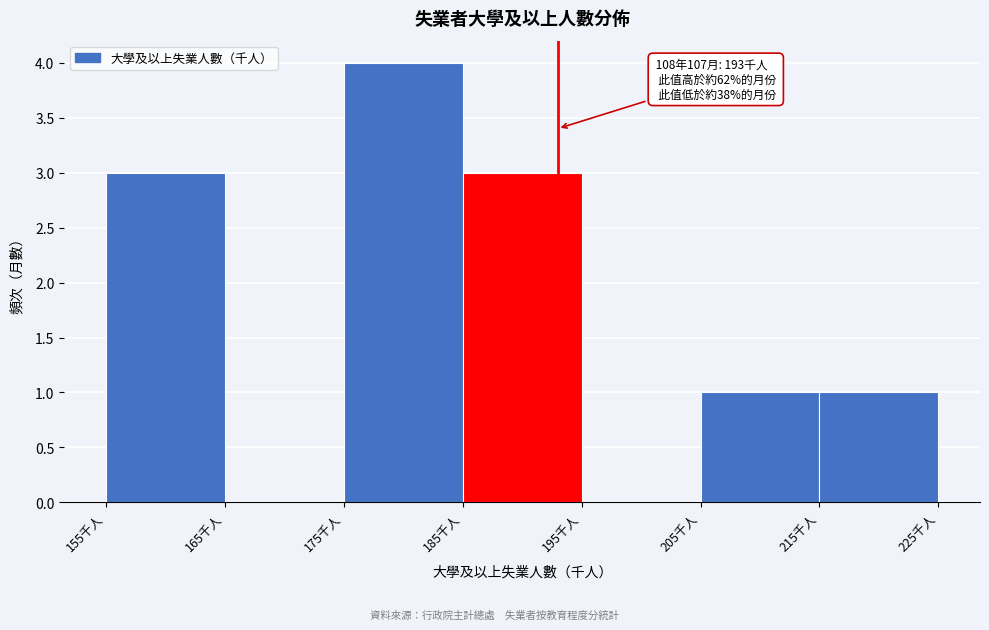

Which range on the x-axis has the tallest bar?

175 to 185